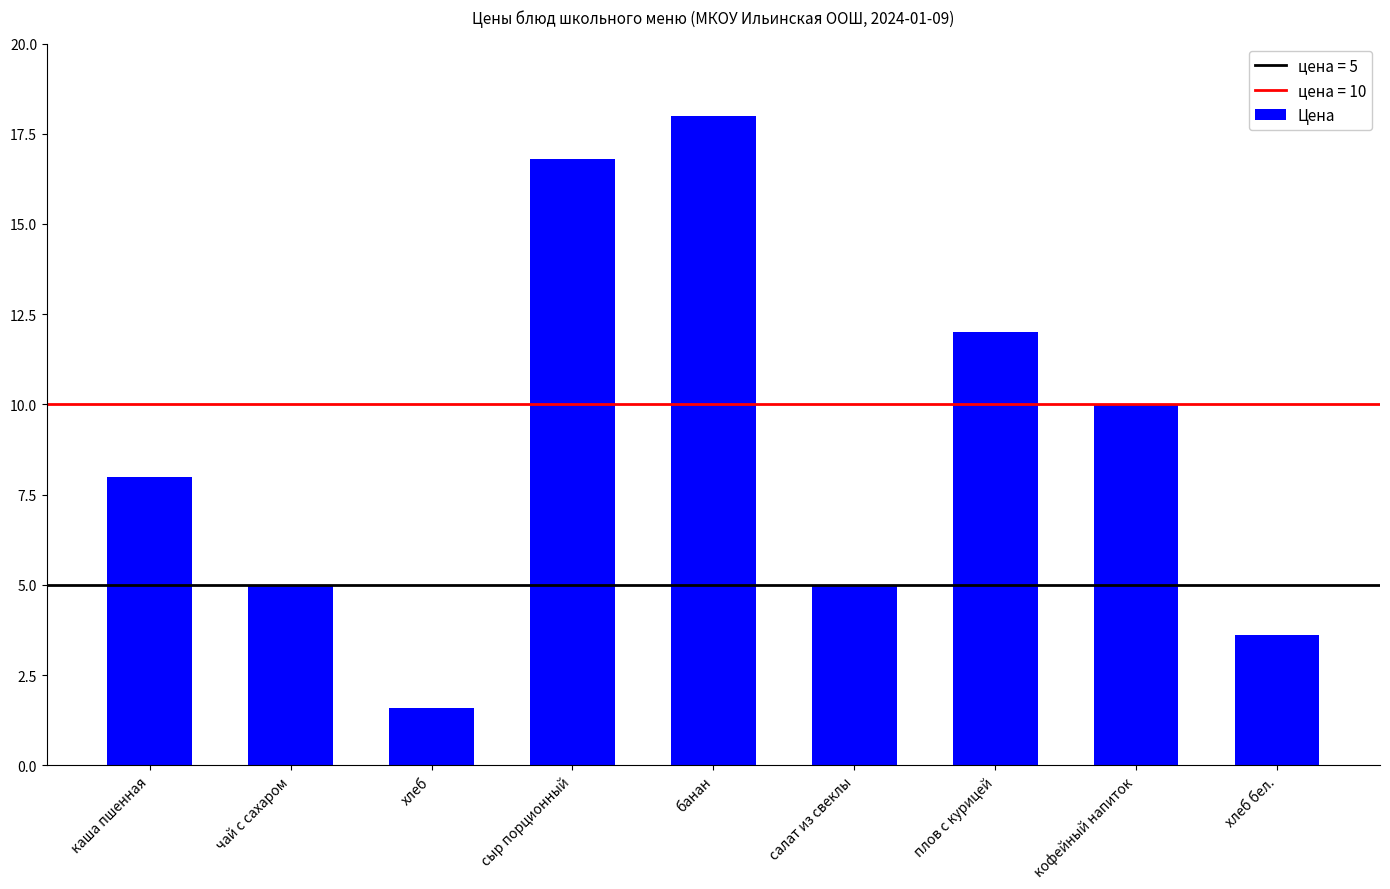

What is the change in value from чай с сахаром to хлеб?

-3.4